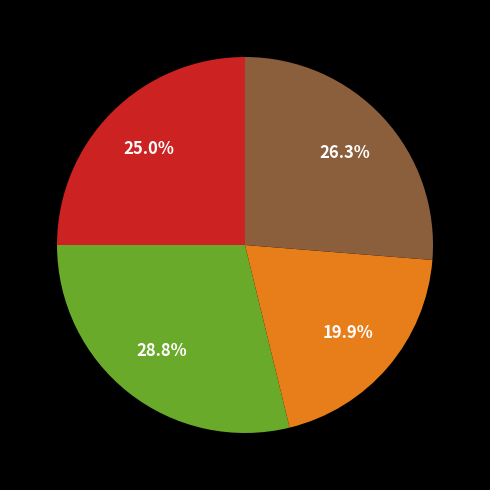

Does any single category account for the majority?

No